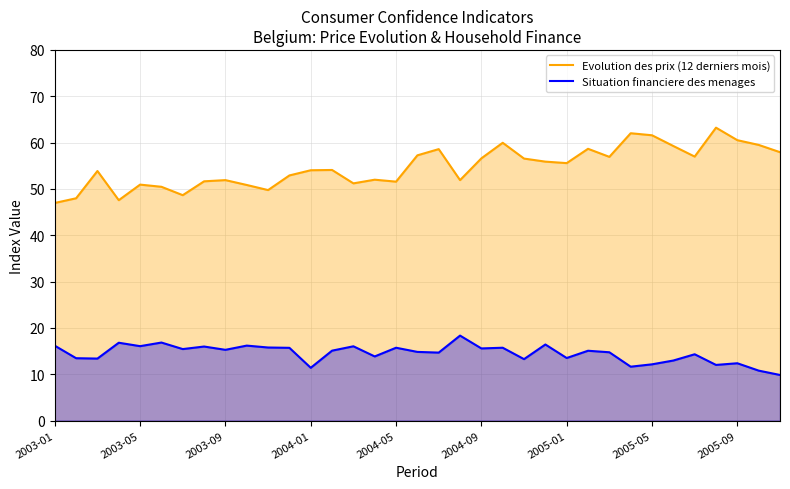

What is the total value across all series at 2005-05?

73.7